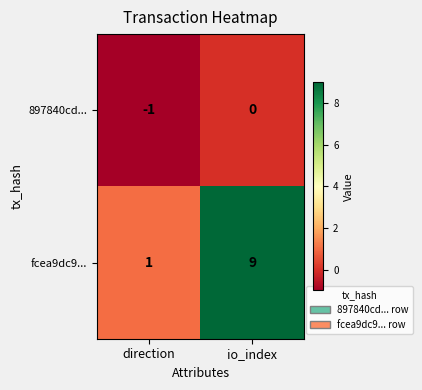

Is it true that fcea9dc9... equals 2 at direction?

False